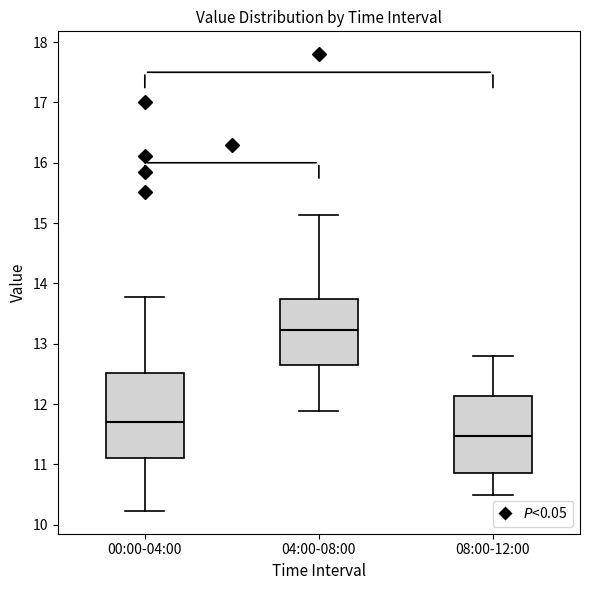

Comparing the boxes themselves (not the whiskers), which one is the tallest?

00:00-04:00